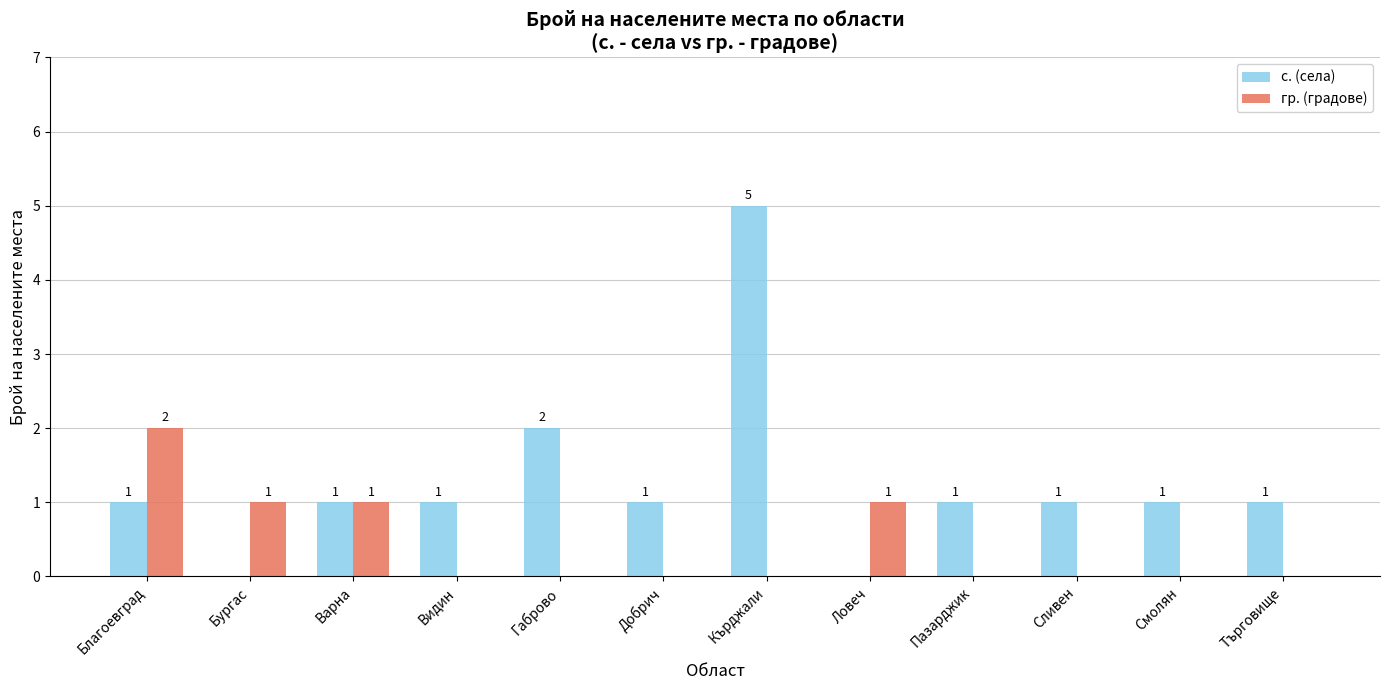

How many distinct data groups are displayed?

2